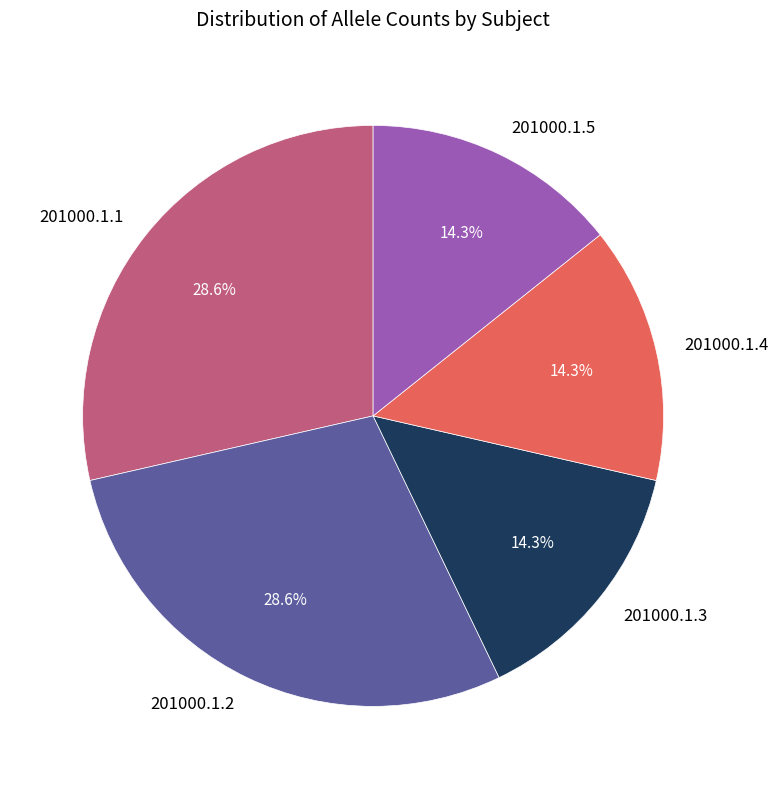

What percentage do 201000.1.5 and 201000.1.1 together represent?

42.9%